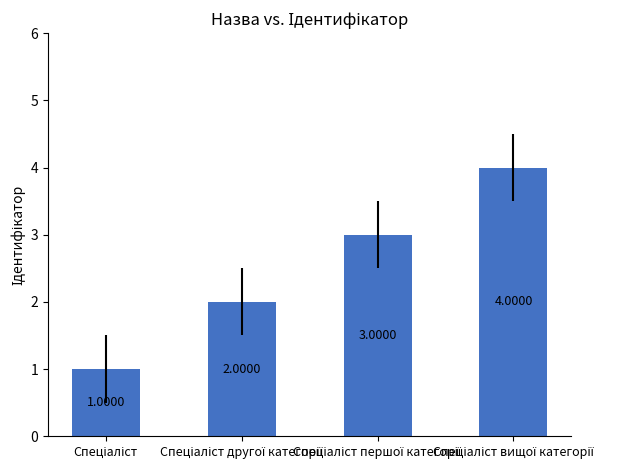

What is the sum of all values?

10